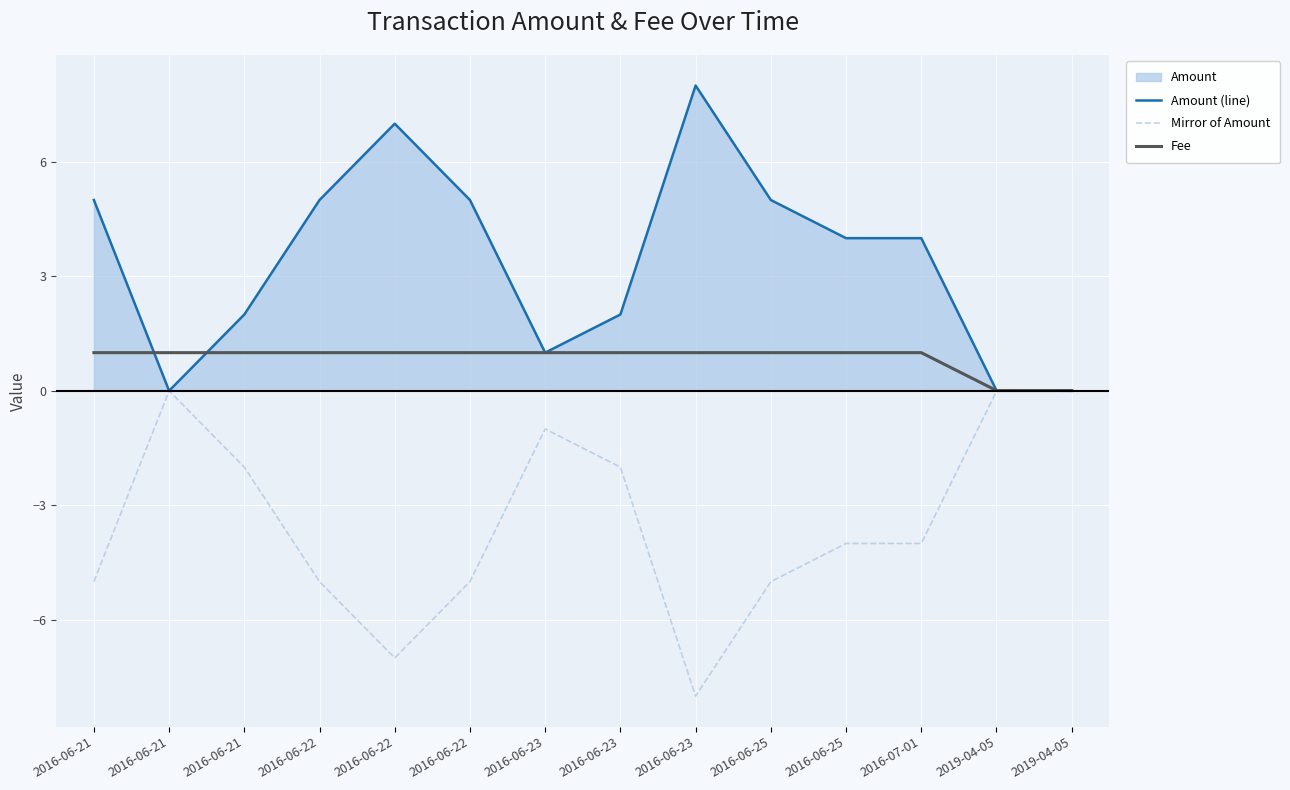

What is the total value across all series at 2016-06-23?

1.0